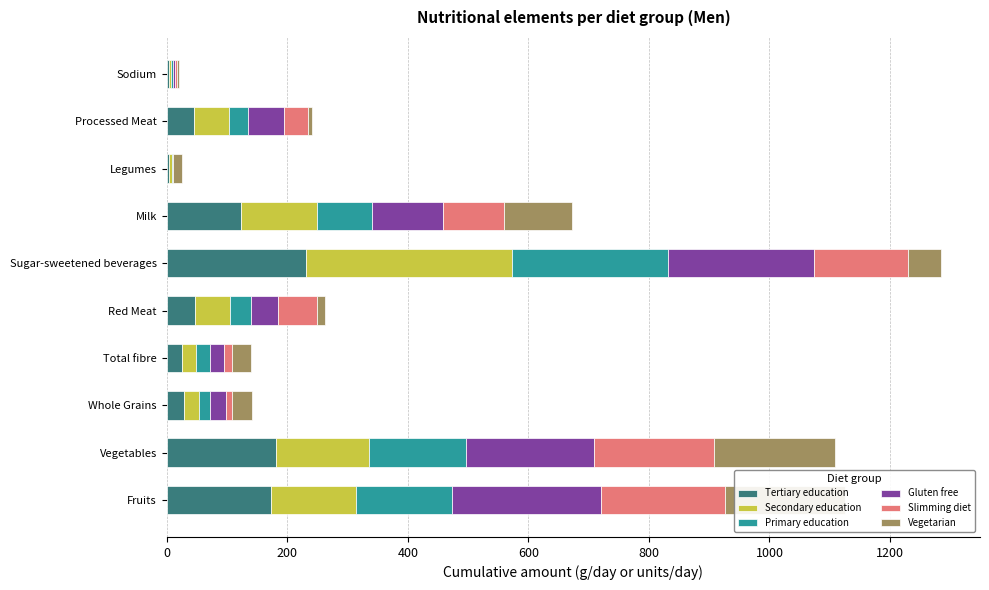

What is the maximum value for Tertiary education?

230.3